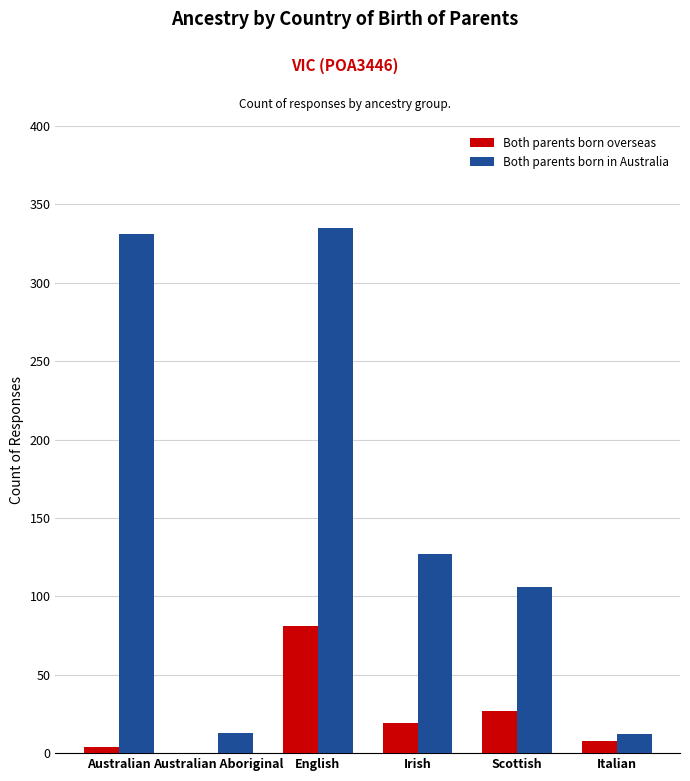

At which label is Both parents born in Australia closest to 173?

Irish